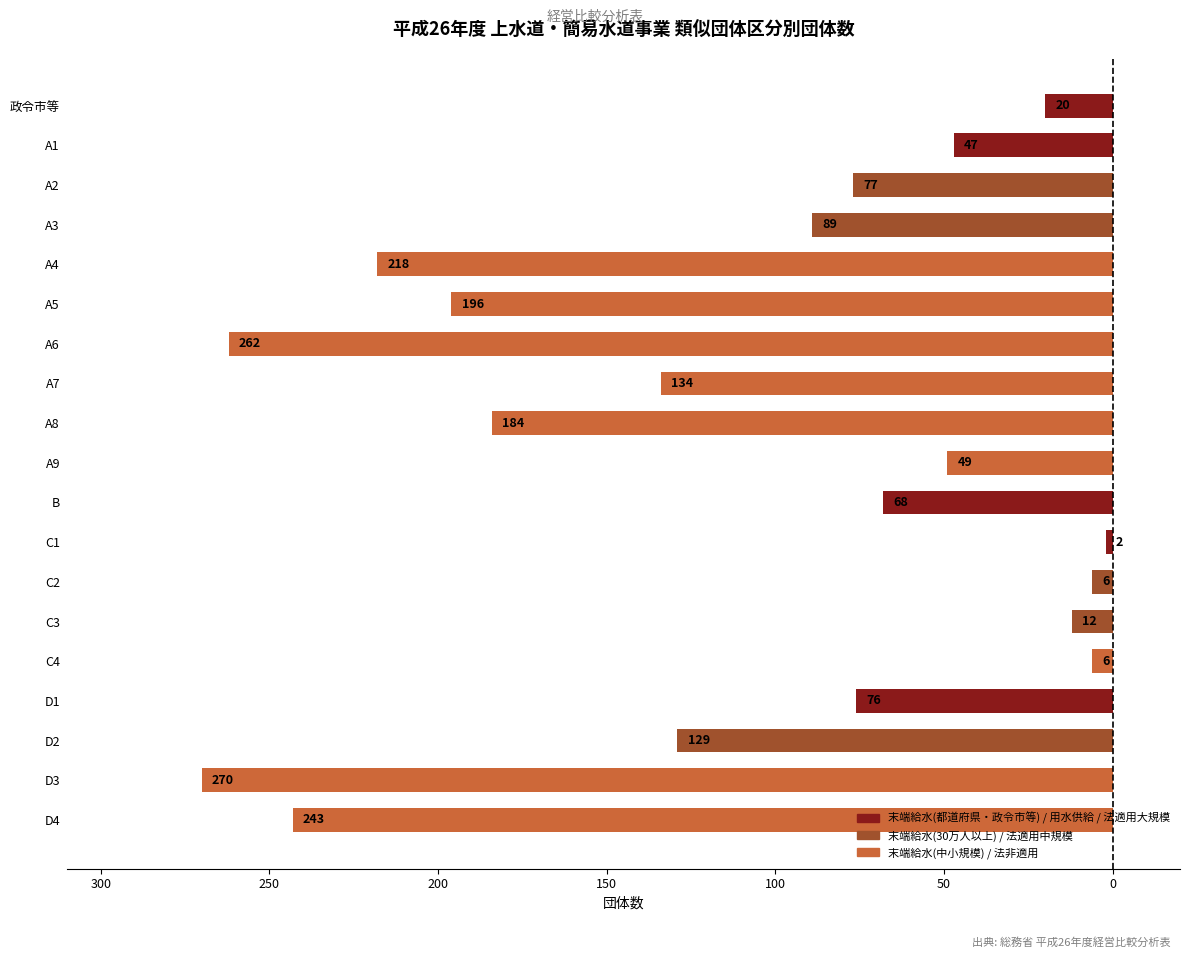

Are the bars grouped side by side (vs. stacked)?

No